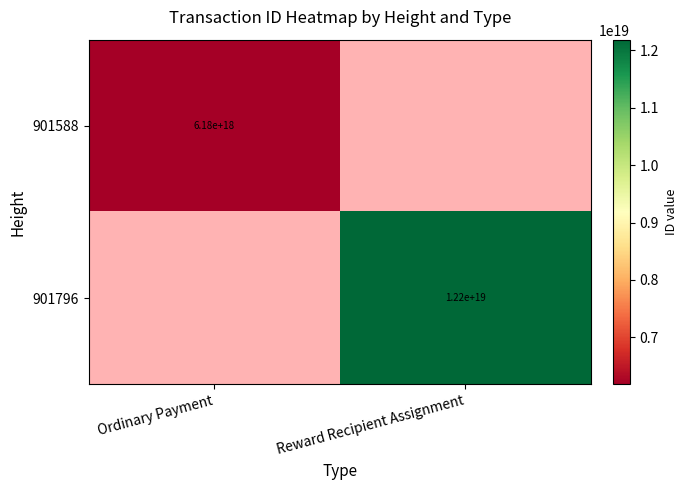

The 901796 series shows 12200000000000000000 at Reward Recipient Assignment. True or false?

True